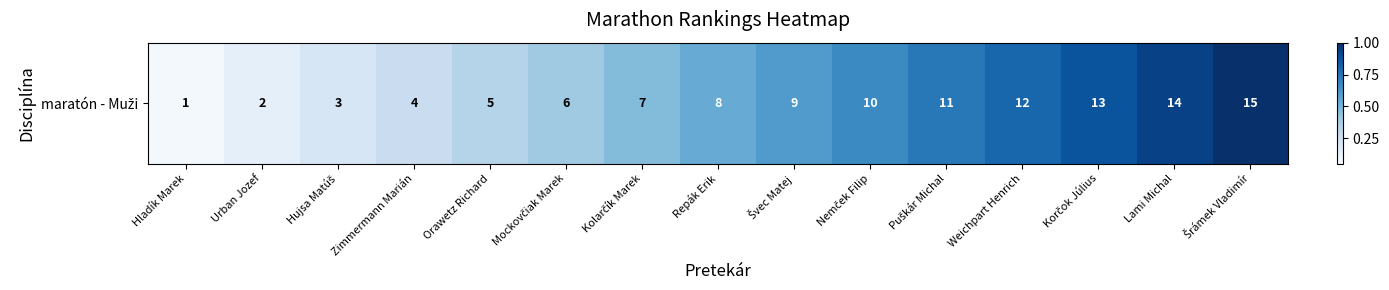

Which label corresponds to the largest value in the chart?

Šrámek Vladimír